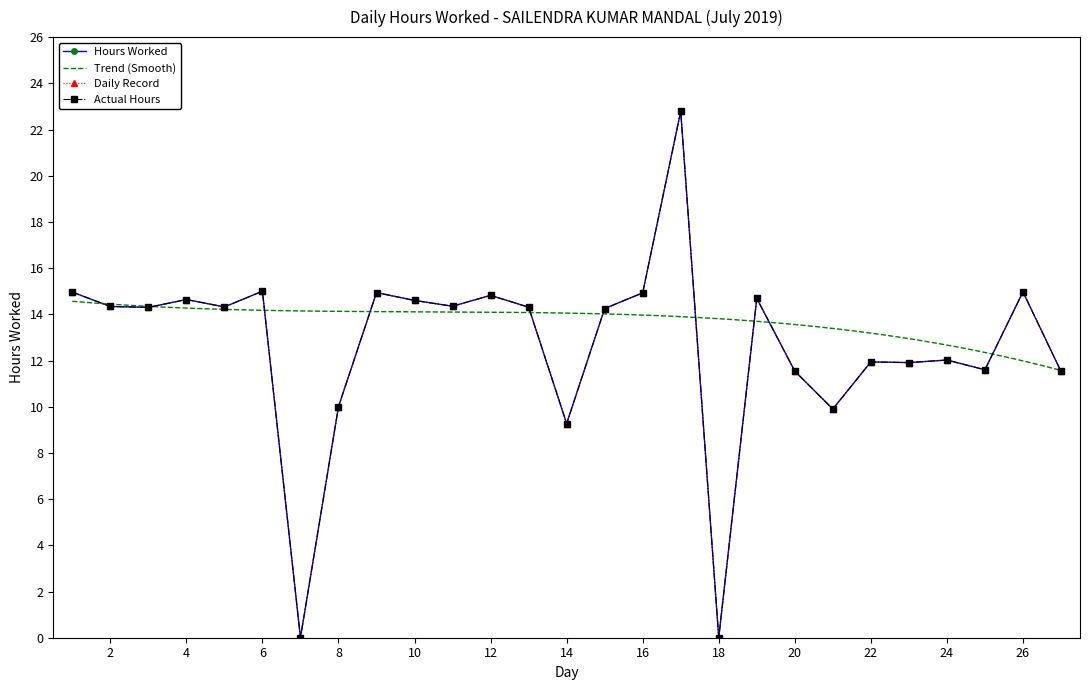

Reading left to right, transcribe all the data shown in this chart.

1=15.0	2=14.3	3=14.3	4=14.6	5=14.3	6=15.0	7=0.0	8=10.0	9=14.9	10=14.6	11=14.3	12=14.8	13=14.3	14=9.3	15=14.2	16=14.9	17=22.8	18=0.0	19=14.7	20=11.5	21=9.9	22=11.9	23=11.9	24=12.0	25=11.6	26=15.0	27=11.5